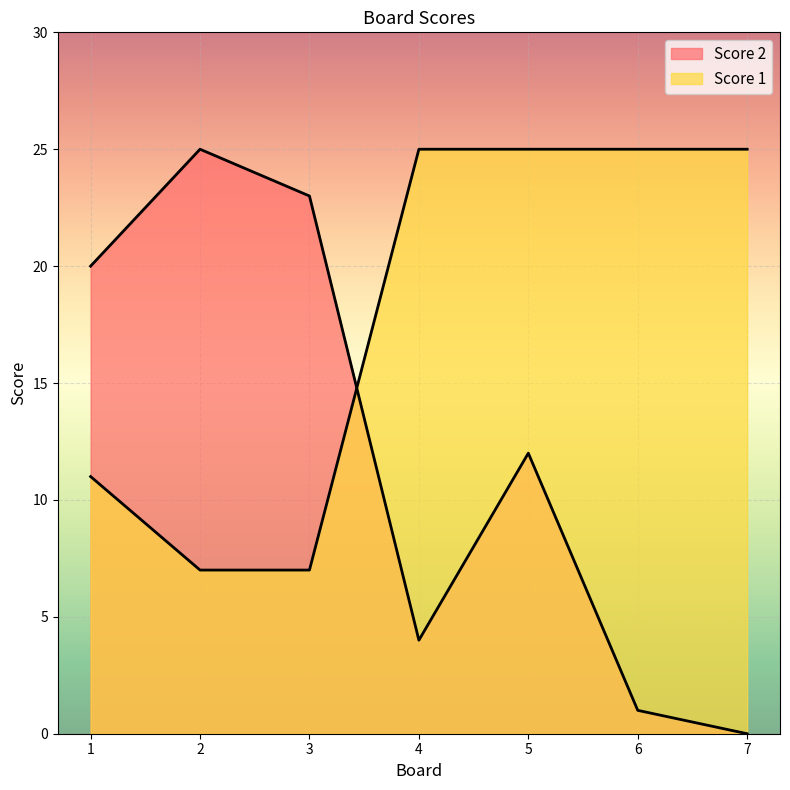

At which category is the sum across all series the highest?

5